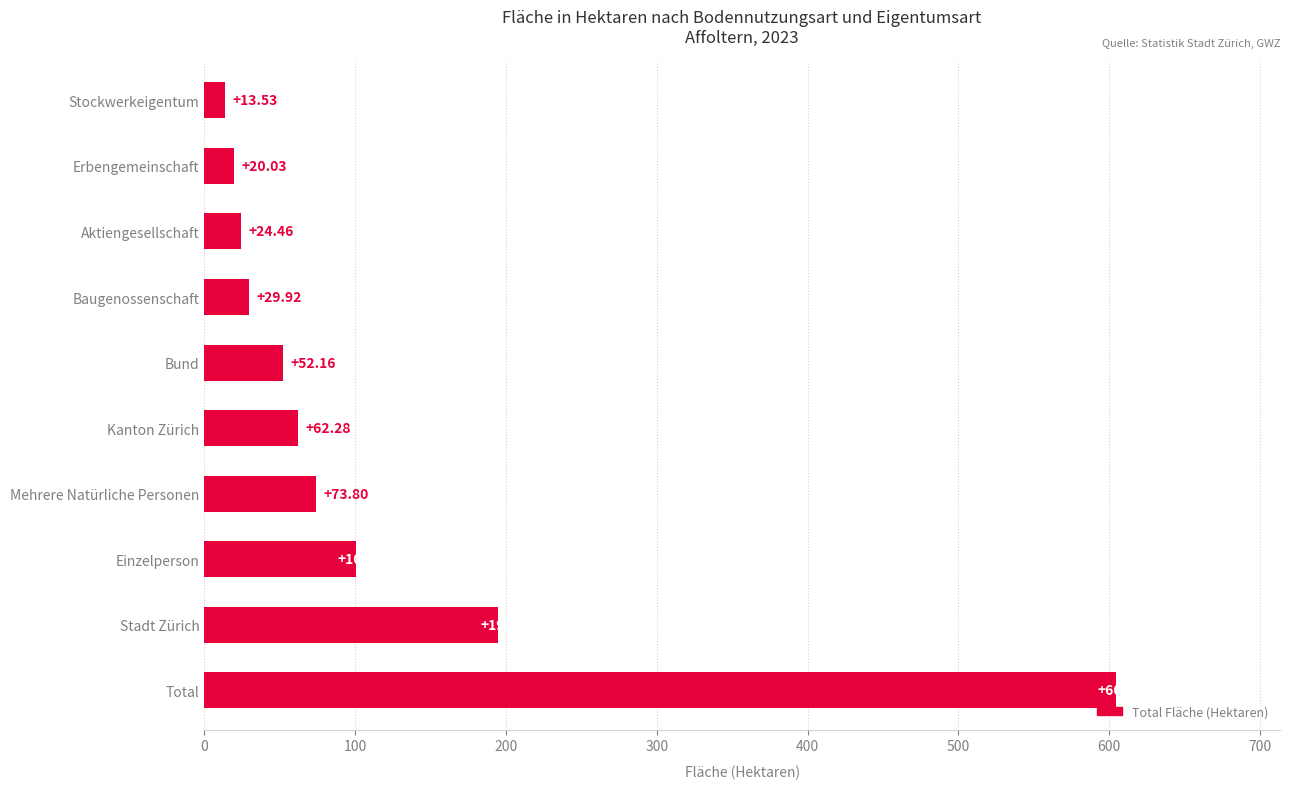

Approximately how many times larger is the value at Stadt Zürich compared to Aktiengesellschaft?

8.0